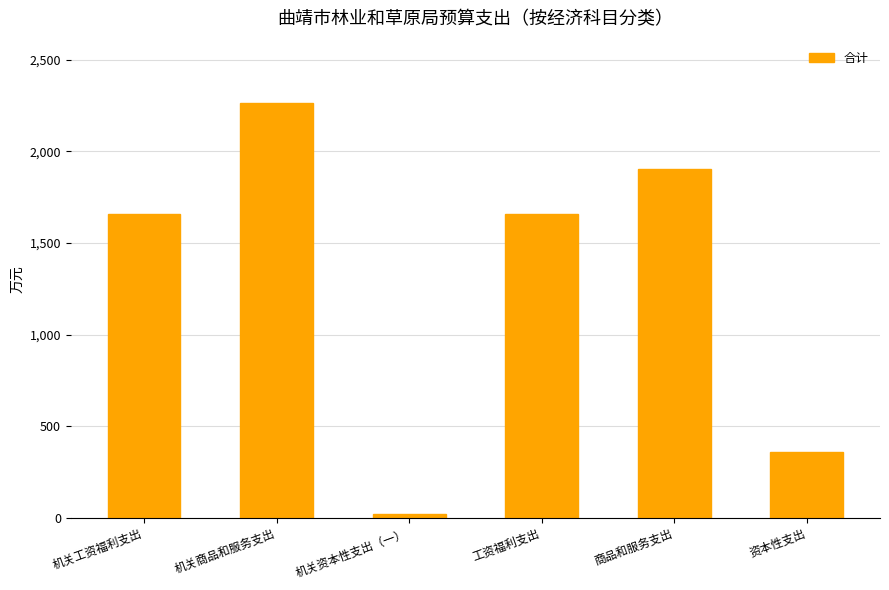

What is the sum of the values at 机关资本性支出（一） and 资本性支出?

378.1